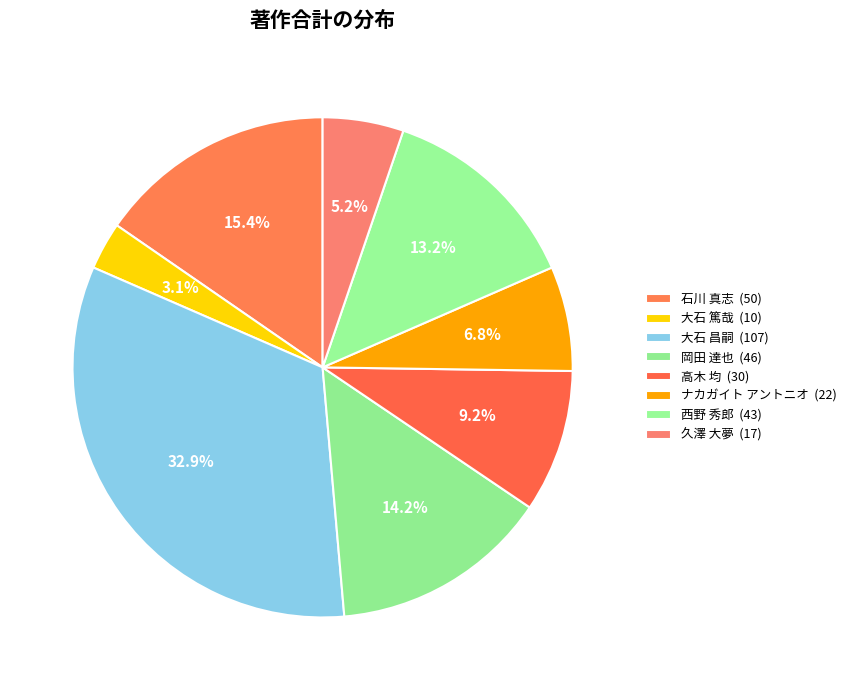

Approximately how many times larger is the value at ナカガイト アントニオ compared to 大石 昌嗣?

0.2